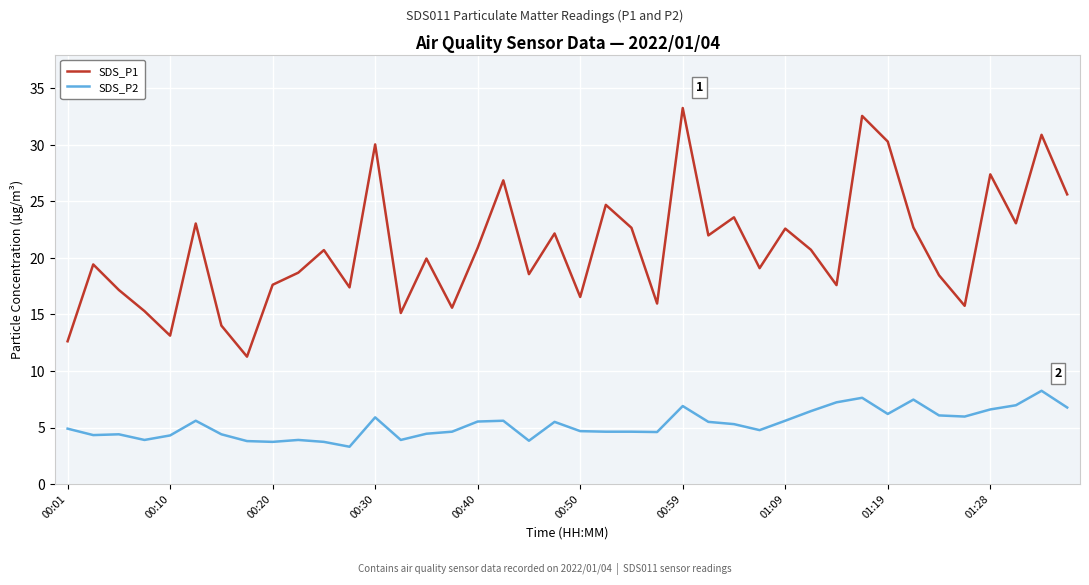

Which series has the widest spread of values?

SDS_P1